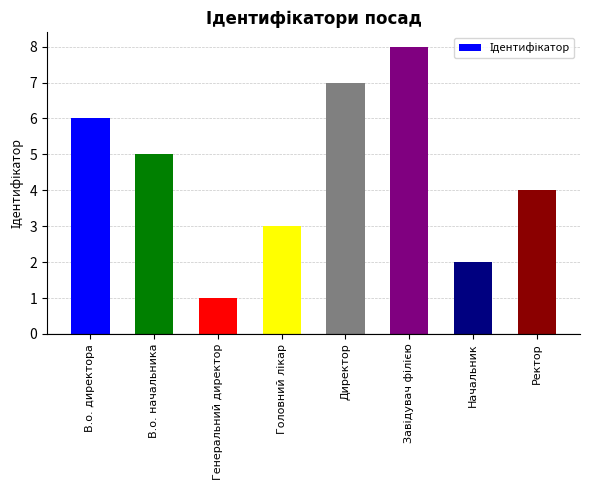

Where does the data first go above 5?

В.о. директора